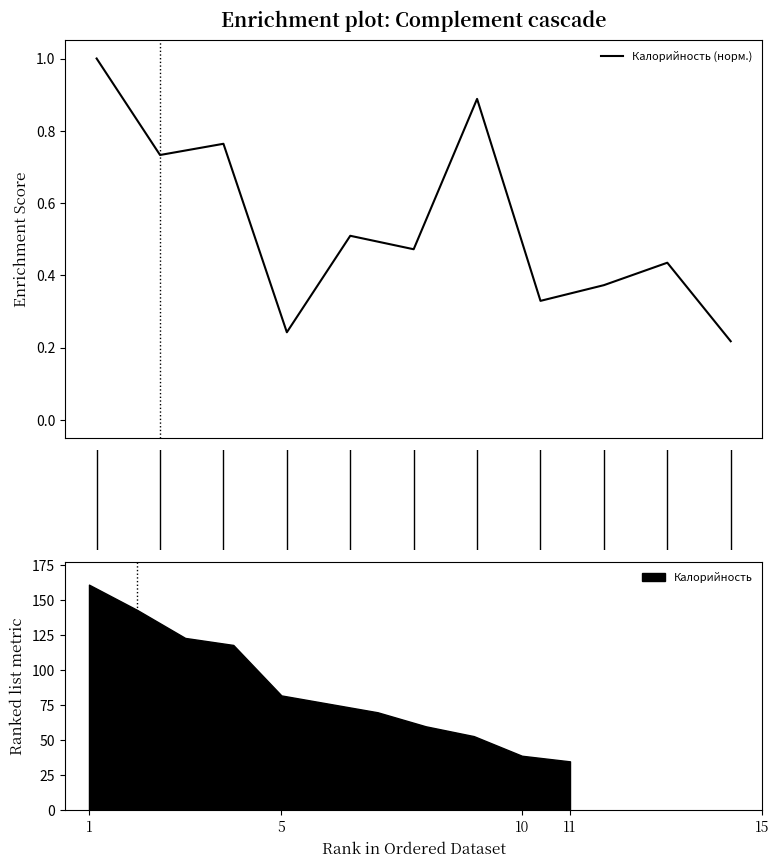

What is the difference between the maximum and second lowest values?

0.8